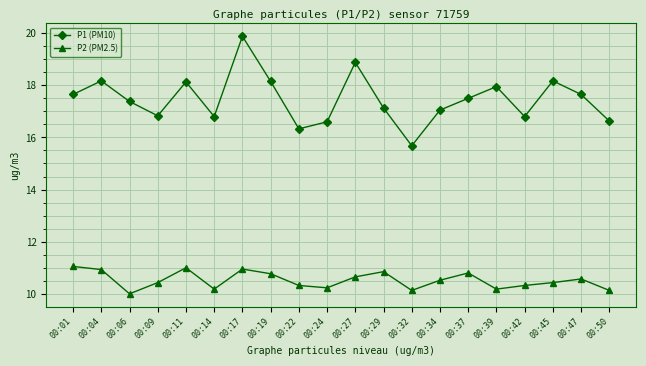

At which category does the chart reach its peak across all series?

00:17